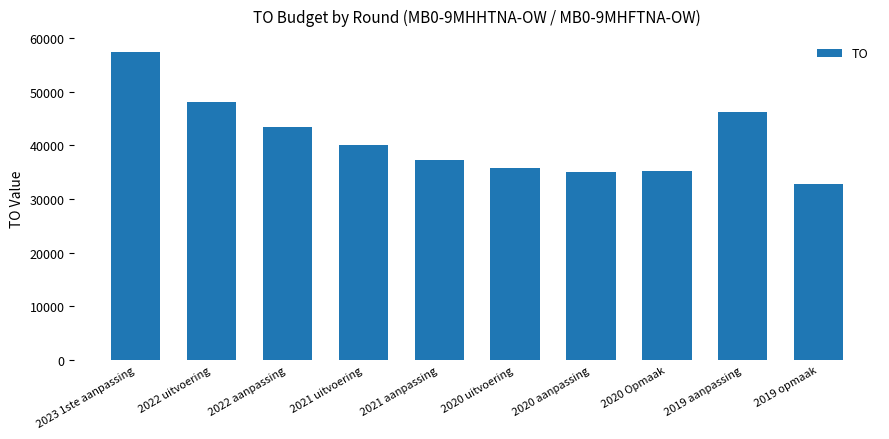

Between 2021 uitvoering and 2022 uitvoering, which is larger?

2022 uitvoering